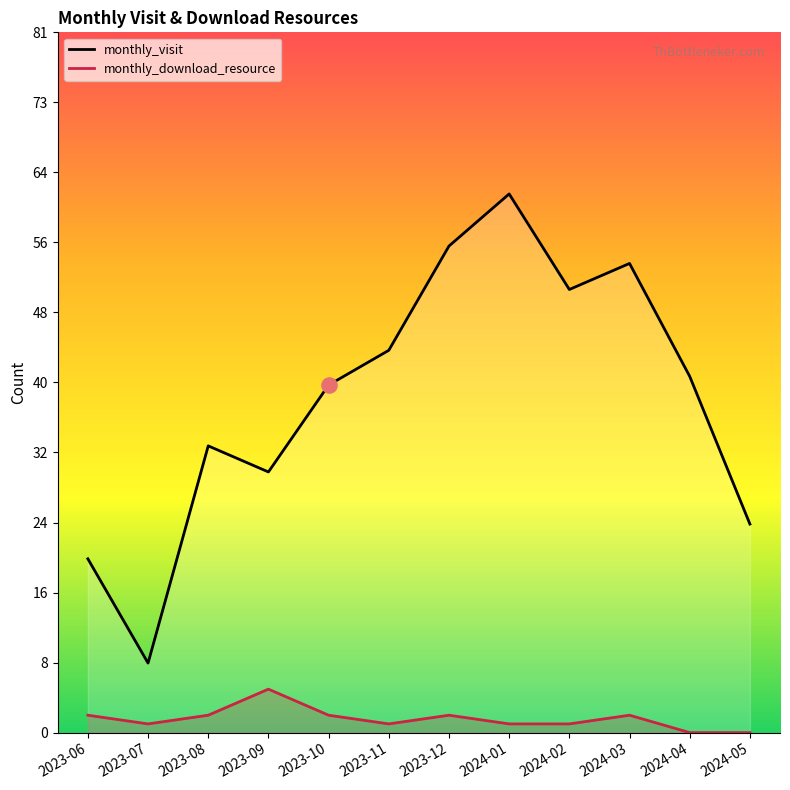

Which series reaches the minimum Y coordinate?

monthly_download_resource